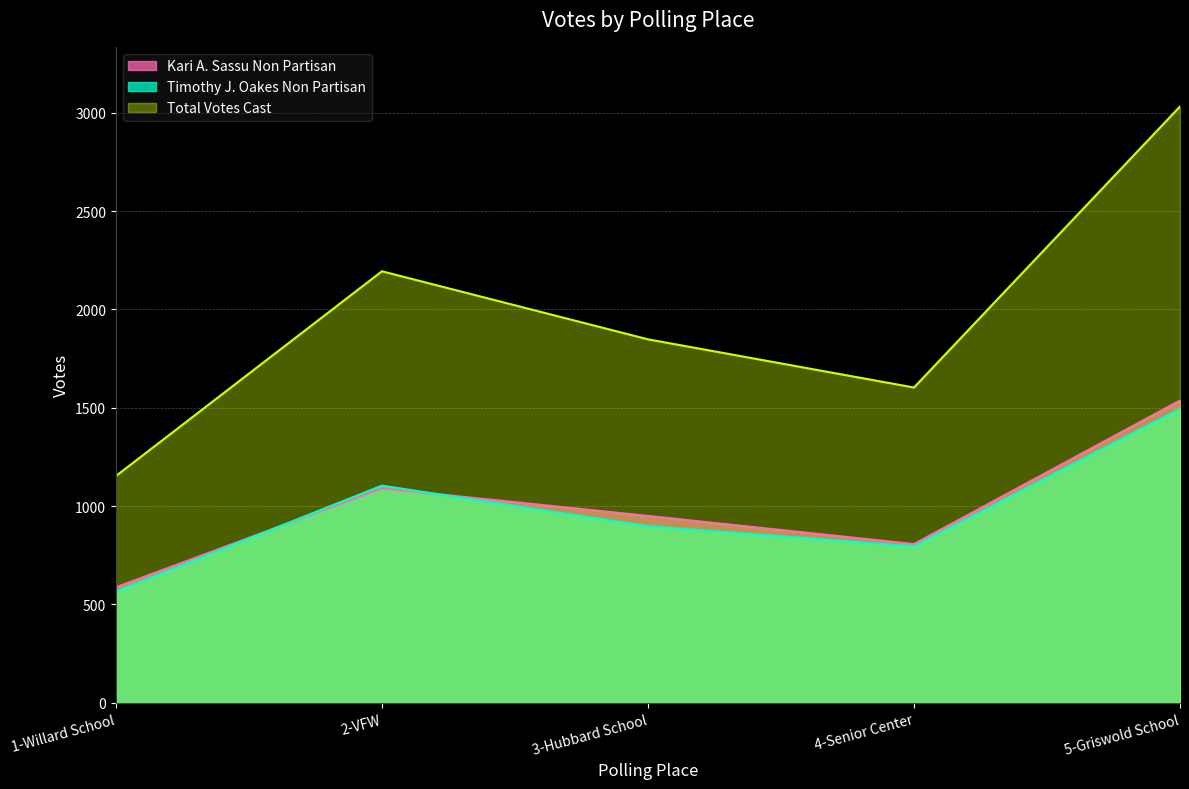

True or false: Total Votes Cast has more than 2 points higher than both neighbors.

False